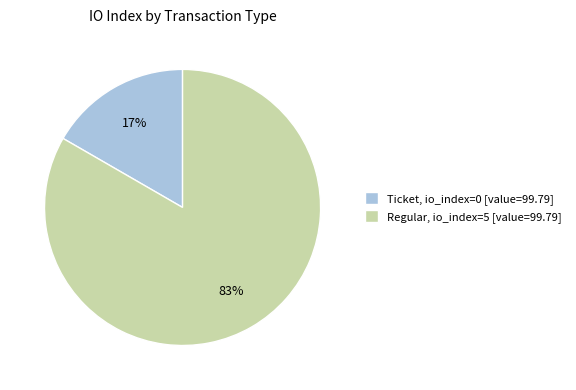

What is the majority slice?

Regular, io_index=5 [value=99.79]